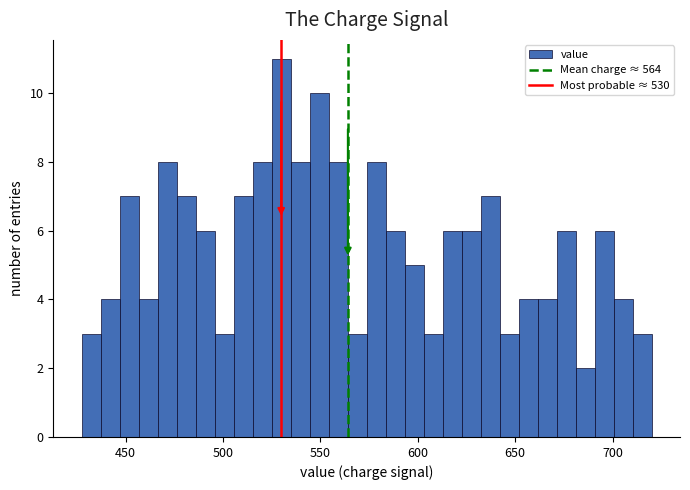

Read against the x-axis, roughly where is the centre of the tallest bar?

530